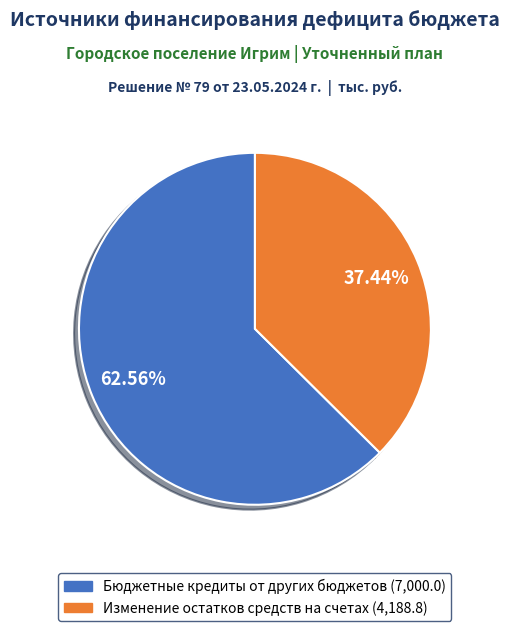

Does any single category account for the majority?

Yes